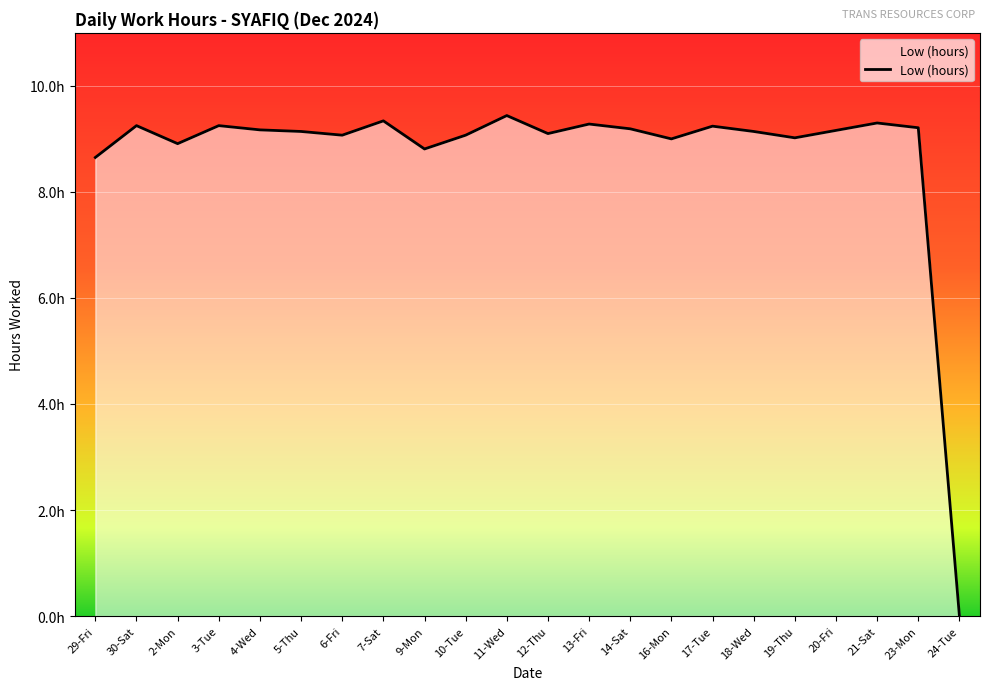

Does the chart display data point markers on the line(s)?

No